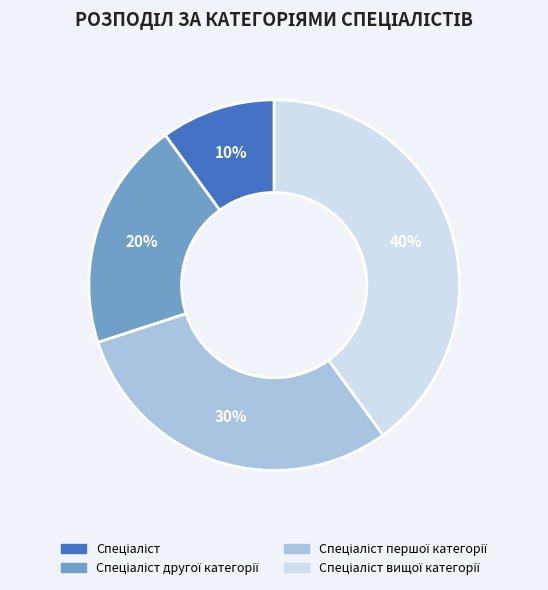

Is there a majority slice in this chart?

No